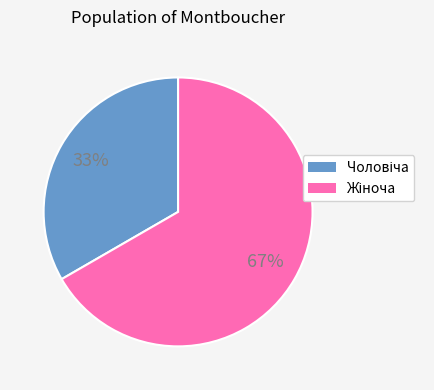

To the nearest percent, what is the average slice percentage?

50%